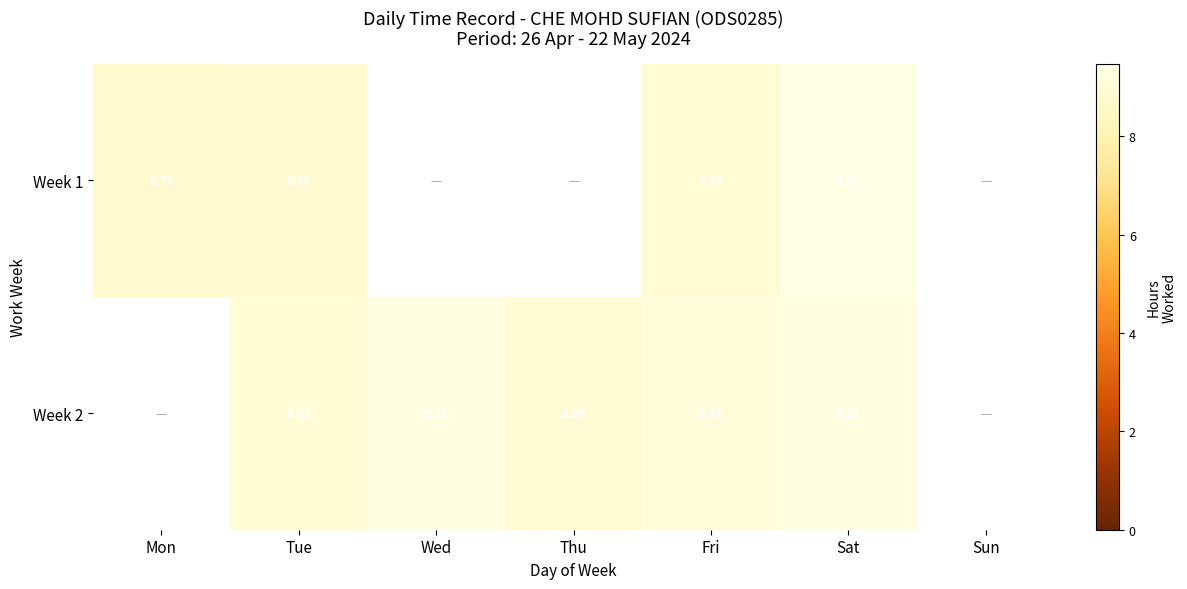

What is the difference between the Week 2 values at Fri and Thu?

0.2